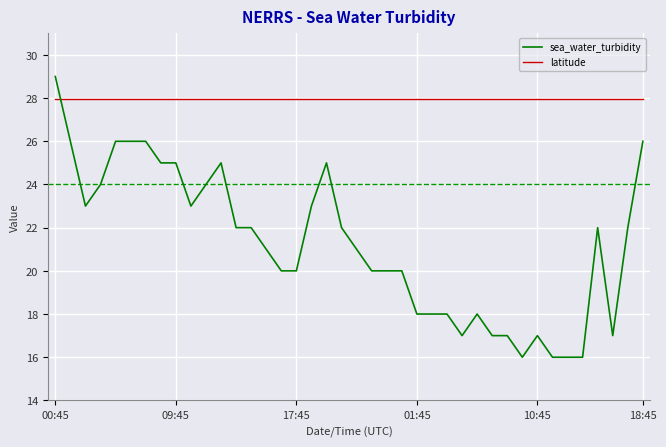

Which series has the widest spread of values?

sea_water_turbidity